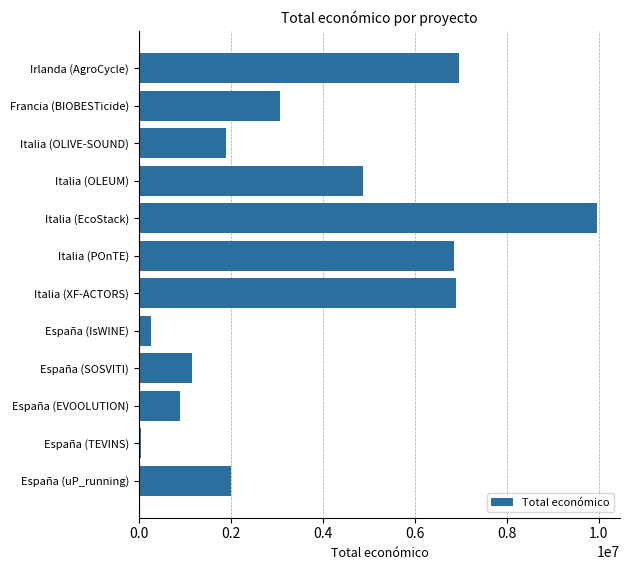

What is the average value?

3739472